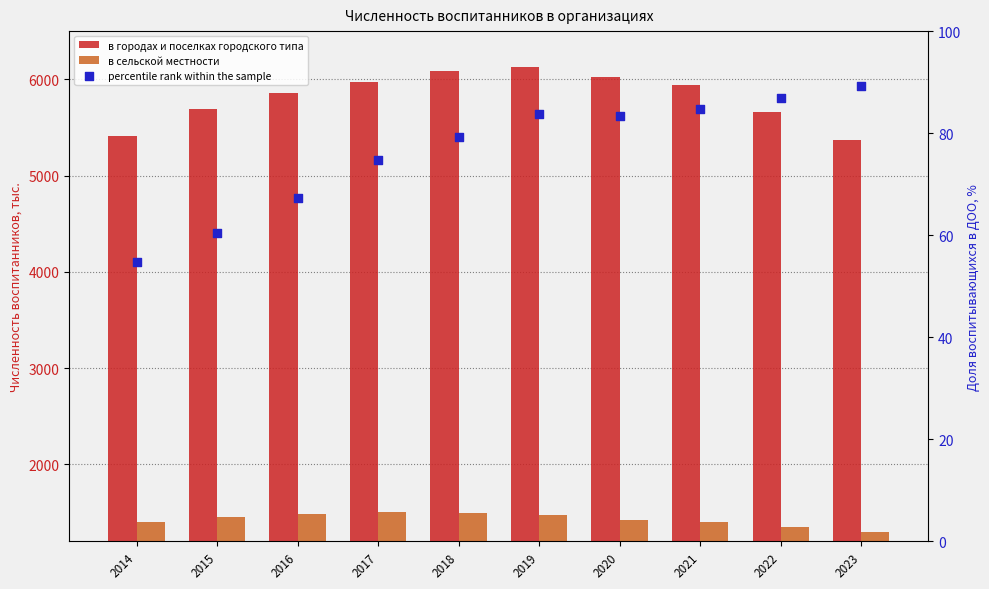

At which category is the sum across all series the highest?

2019